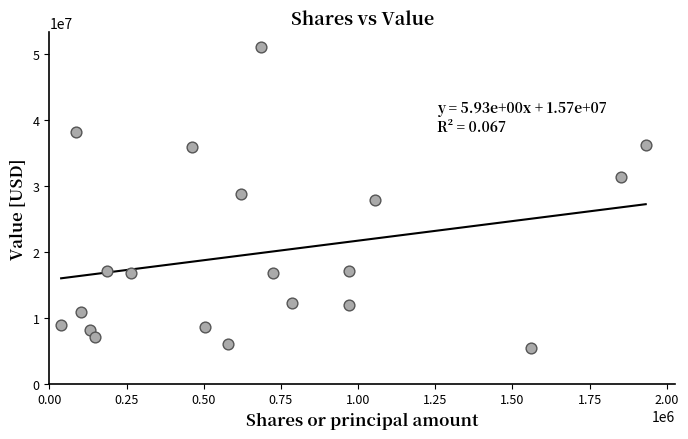

What is the range of Y values (max minus min)?

45536000